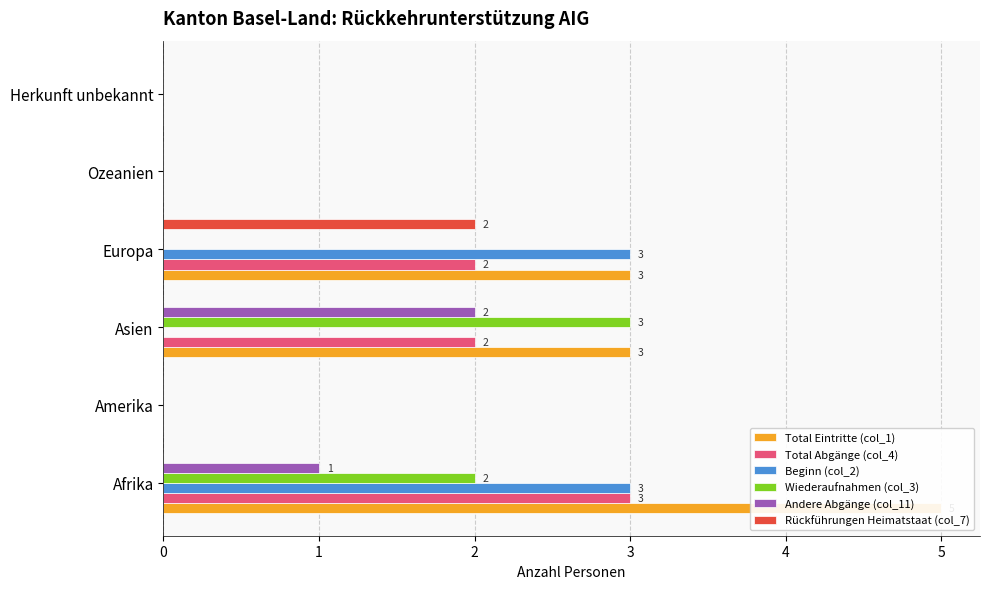

How many values in Total Abgänge (col_4) are above zero?

3